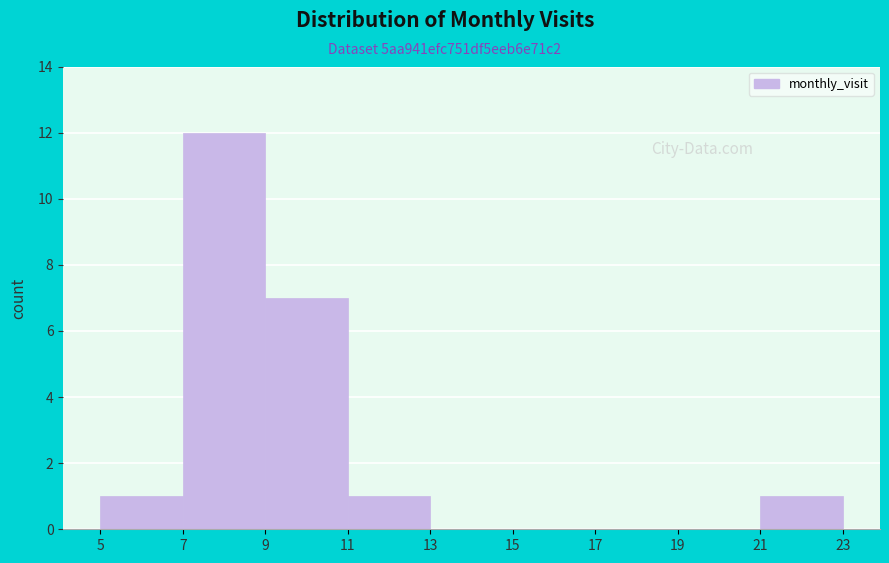

Which range on the x-axis has the tallest bar?

7 to 9